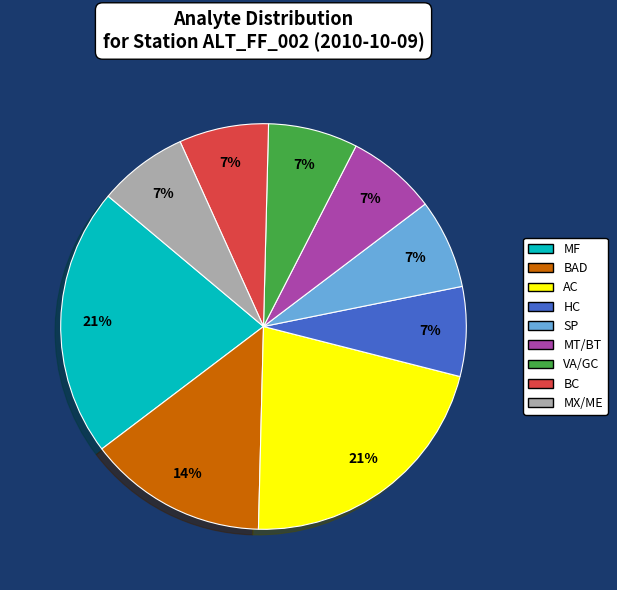

Does any single category account for the majority?

No